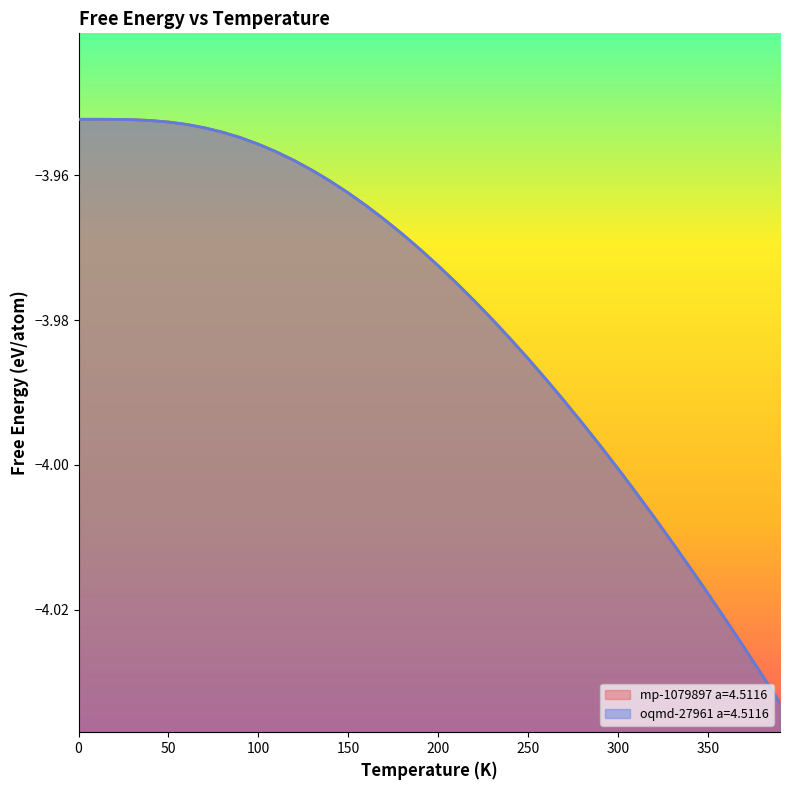

Reading left to right, list all the values displayed in this chart.

mp-1079897 a=4.5116: 0.0=-4.0	10.0=-4.0	20.0=-4.0	30.0=-4.0	40.0=-4.0	50.0=-4.0	60.0=-4.0	70.0=-4.0	80.0=-4.0	90.0=-4.0	100.0=-4.0	110.0=-4.0	120.0=-4.0	130.0=-4.0	140.0=-4.0	150.0=-4.0	160.0=-4.0	170.0=-4.0	180.0=-4.0	190.0=-4.0	200.0=-4.0	210.0=-4.0	220.0=-4.0	230.0=-4.0	240.0=-4.0	250.0=-4.0	260.0=-4.0	270.0=-4.0	280.0=-4.0	290.0=-4.0	300.0=-4.0	310.0=-4.0	320.0=-4.0	330.0=-4.0	340.0=-4.0	350.0=-4.0	360.0=-4.0	370.0=-4.0	380.0=-4.0	390.0=-4.0
oqmd-27961 a=4.5116: 0.0=-4.0	10.0=-4.0	20.0=-4.0	30.0=-4.0	40.0=-4.0	50.0=-4.0	60.0=-4.0	70.0=-4.0	80.0=-4.0	90.0=-4.0	100.0=-4.0	110.0=-4.0	120.0=-4.0	130.0=-4.0	140.0=-4.0	150.0=-4.0	160.0=-4.0	170.0=-4.0	180.0=-4.0	190.0=-4.0	200.0=-4.0	210.0=-4.0	220.0=-4.0	230.0=-4.0	240.0=-4.0	250.0=-4.0	260.0=-4.0	270.0=-4.0	280.0=-4.0	290.0=-4.0	300.0=-4.0	310.0=-4.0	320.0=-4.0	330.0=-4.0	340.0=-4.0	350.0=-4.0	360.0=-4.0	370.0=-4.0	380.0=-4.0	390.0=-4.0